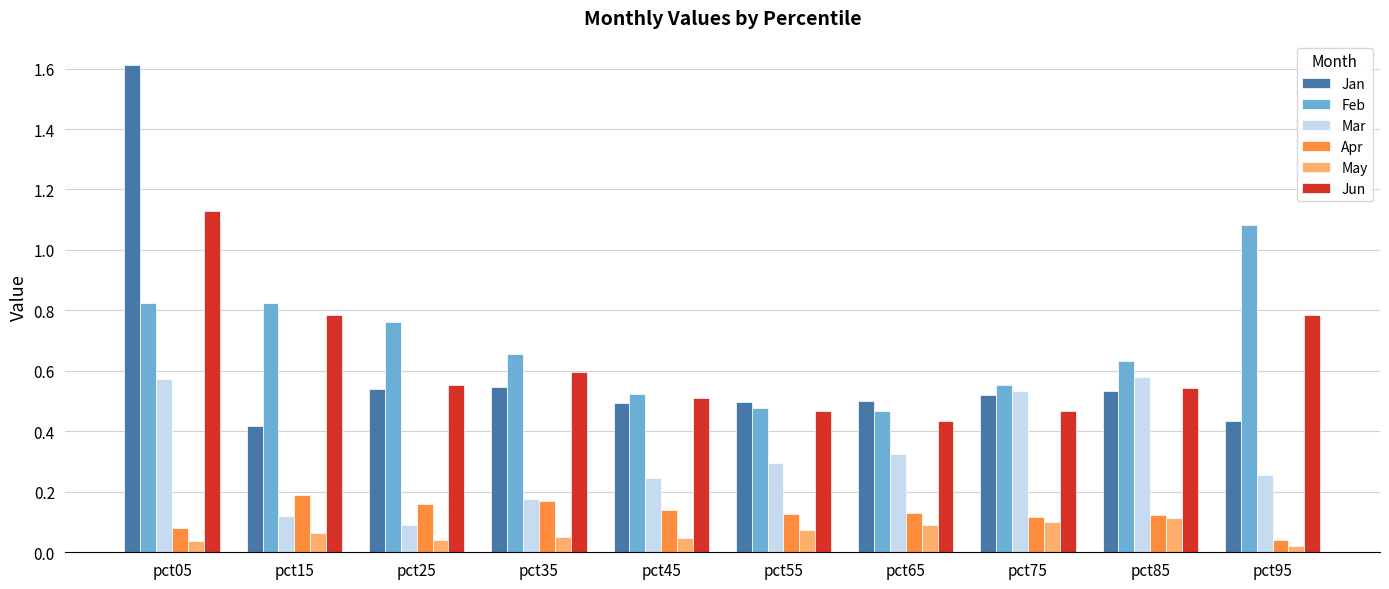

How many categories are shown in the chart?

10